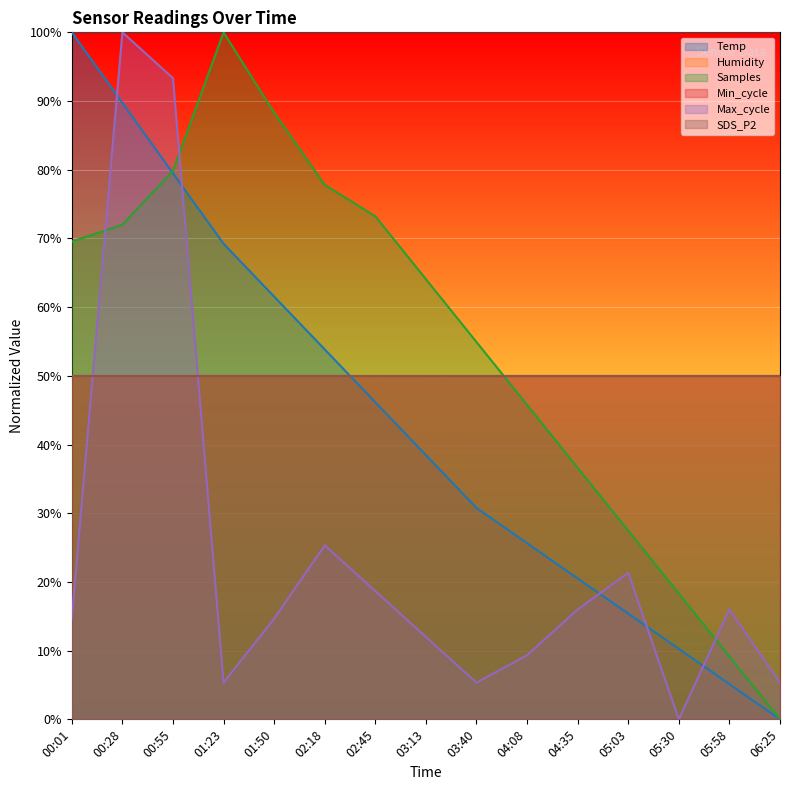

Between 01:50 and 05:03, which is larger?

01:50